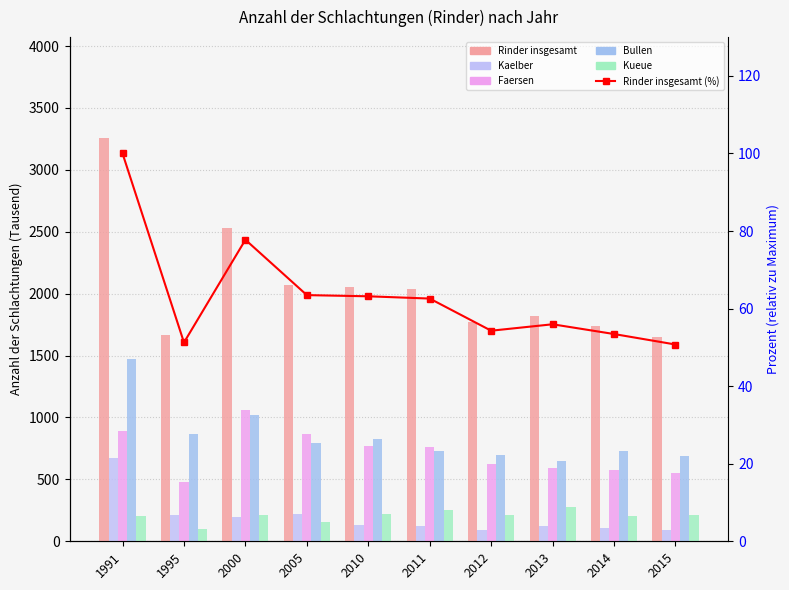

Between 2010 and 2011, which is larger?

2010